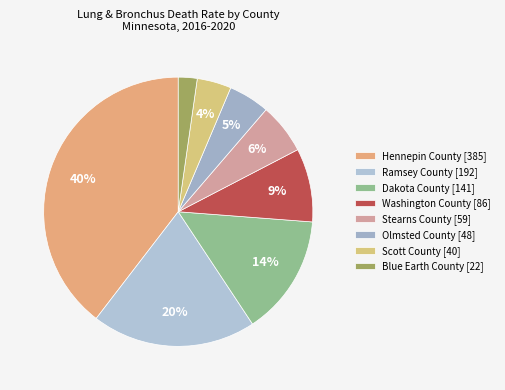

Count the number of slices in the pie.

8